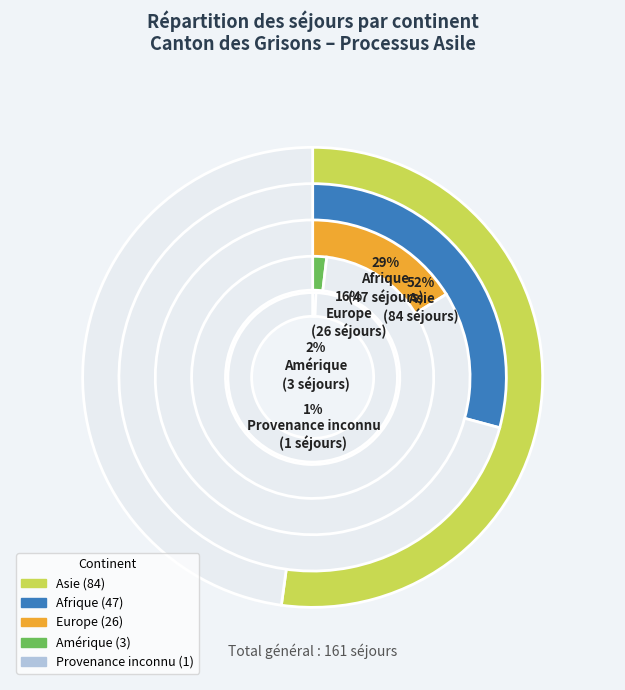

Rank the categories by value from highest to lowest.

Asie, Afrique, Europe, Amérique, Provenance inconnu